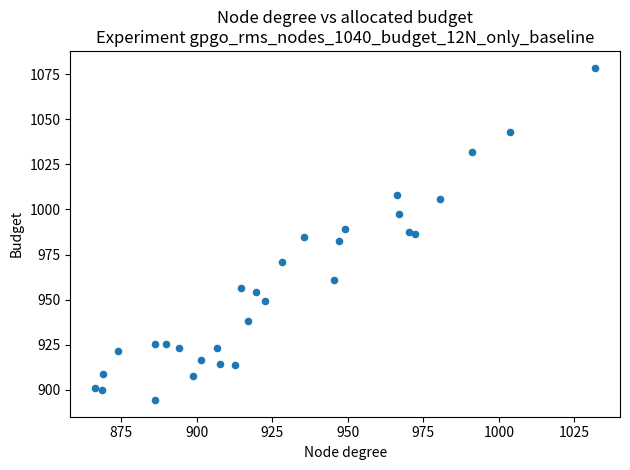

What is the range of Y values (max minus min)?

184.3